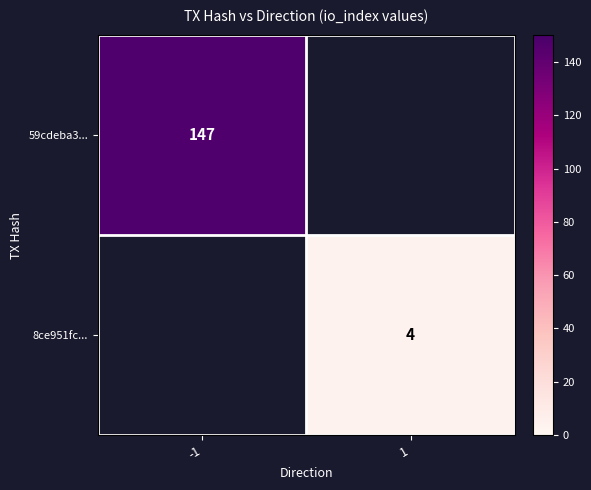

At how many categories does at least one series exceed 56?

1